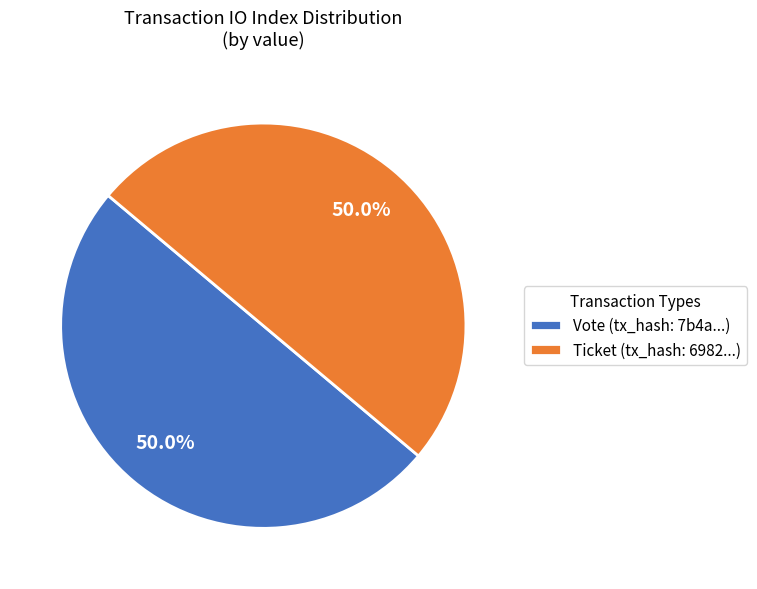

Combined, do Ticket (tx_hash: 6982...) and Vote (tx_hash: 7b4a...) account for over 50%?

Yes